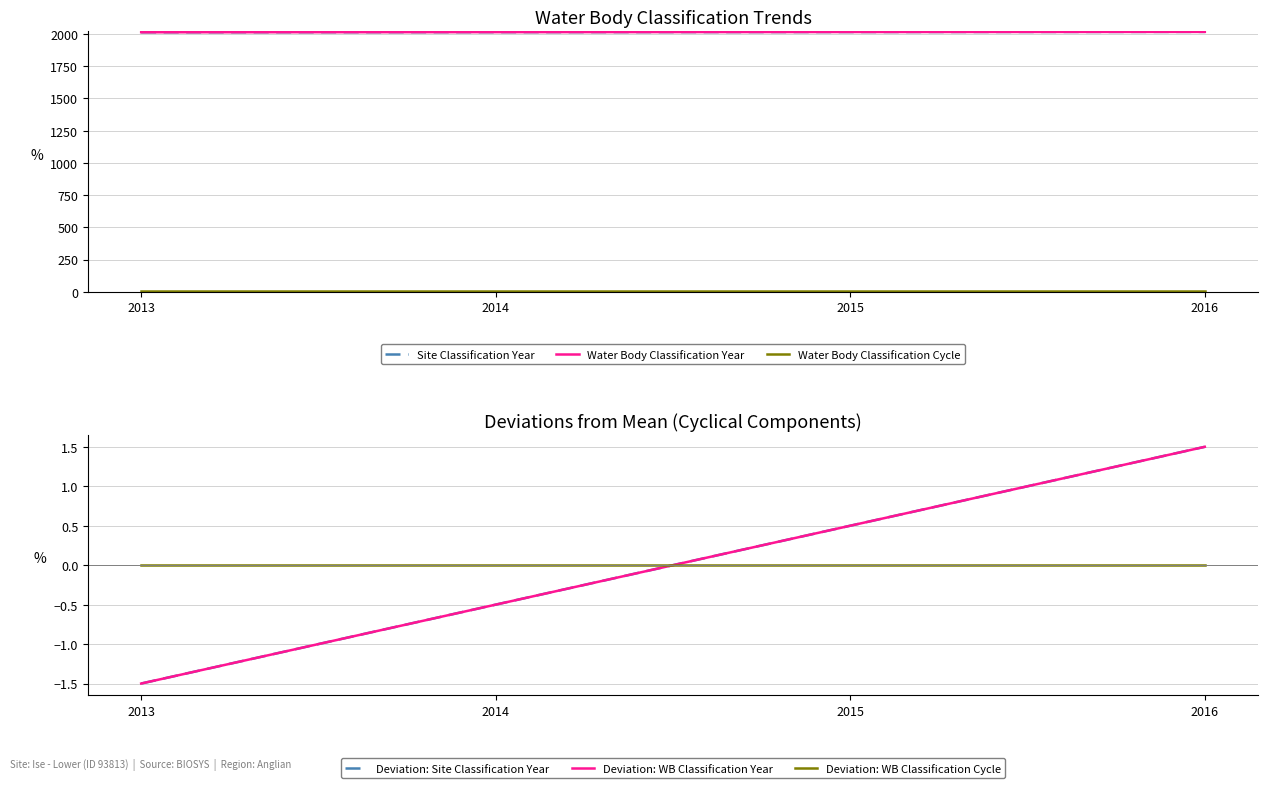

Which series has the largest range (max minus min)?

Site Classification Year